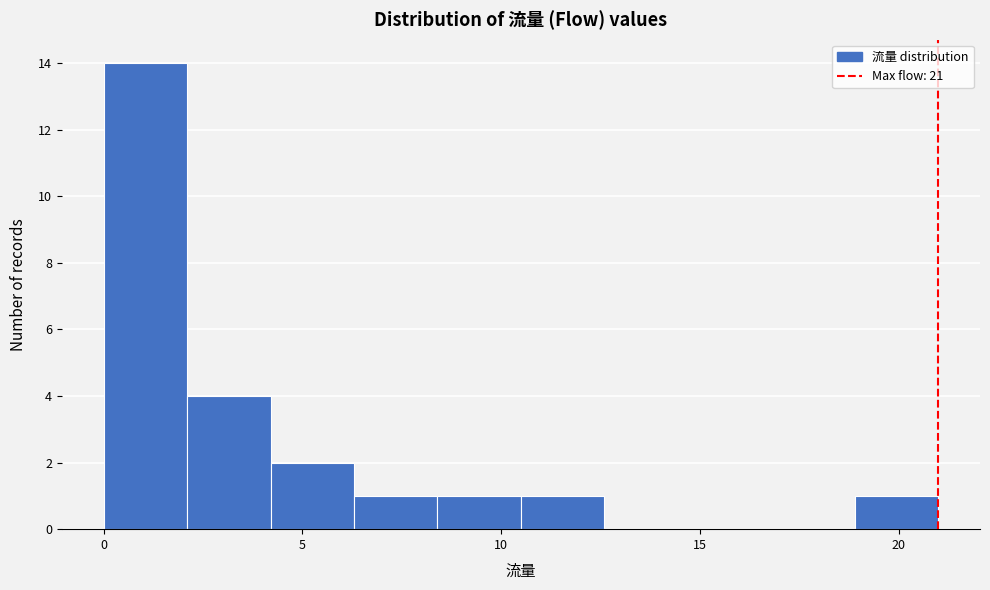

Which range on the x-axis has the tallest bar?

0.0 to 2.1